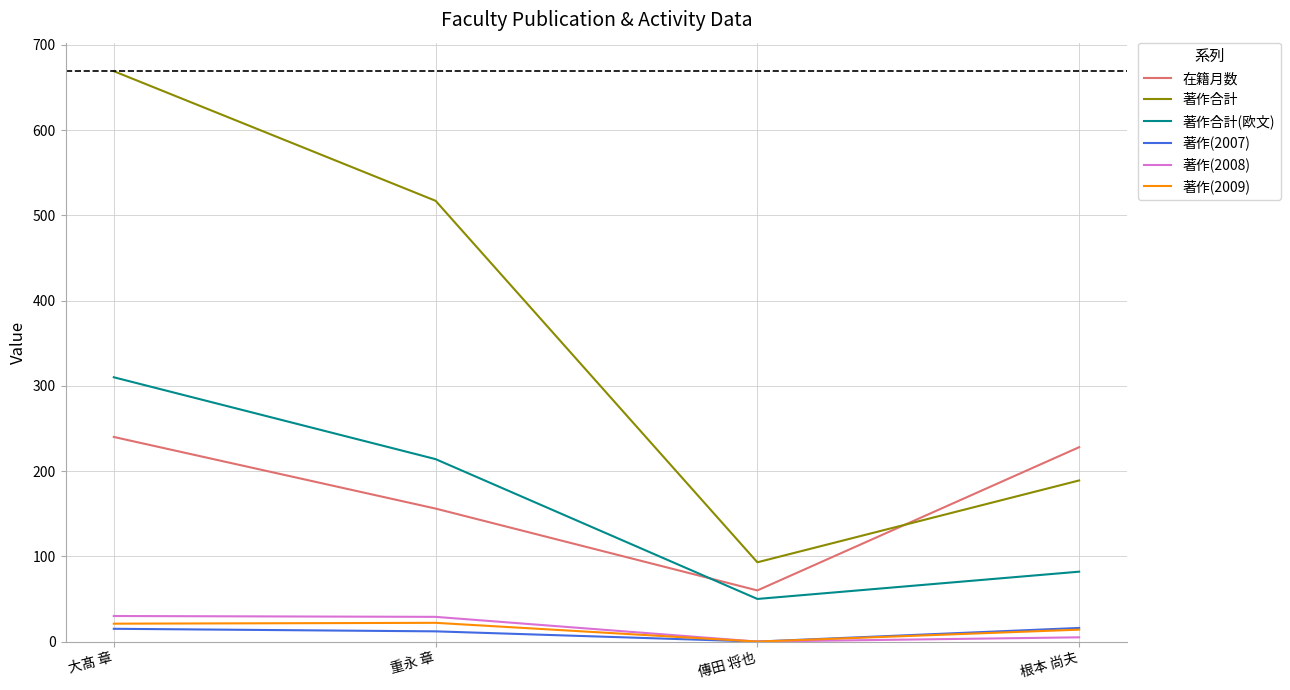

The value of 在籍月数 at 傳田 将也 is 18. True or false?

False